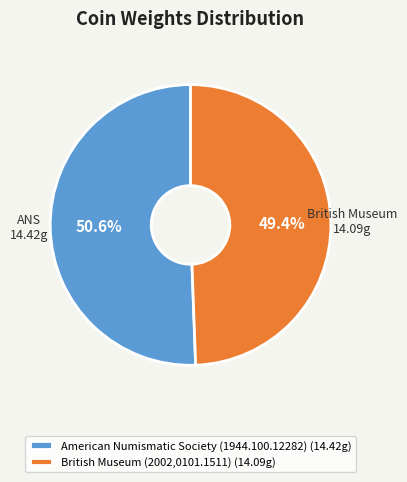

Is it true that British Museum (2002,0101.1511) is 49% of the pie?

True